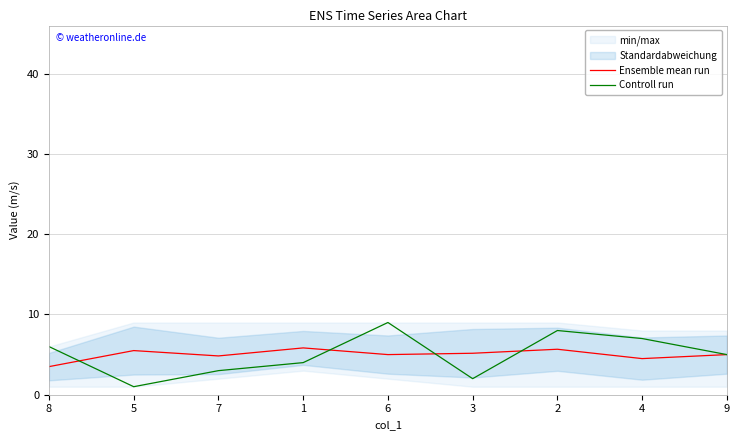

Which series changed the most between 2 and 9?

Controll run